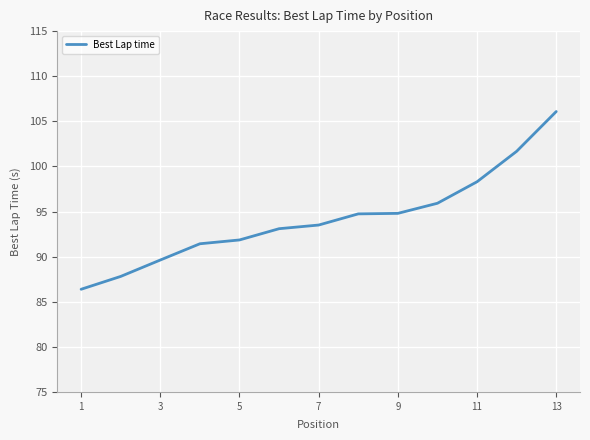

What is the smallest value displayed?

86.4